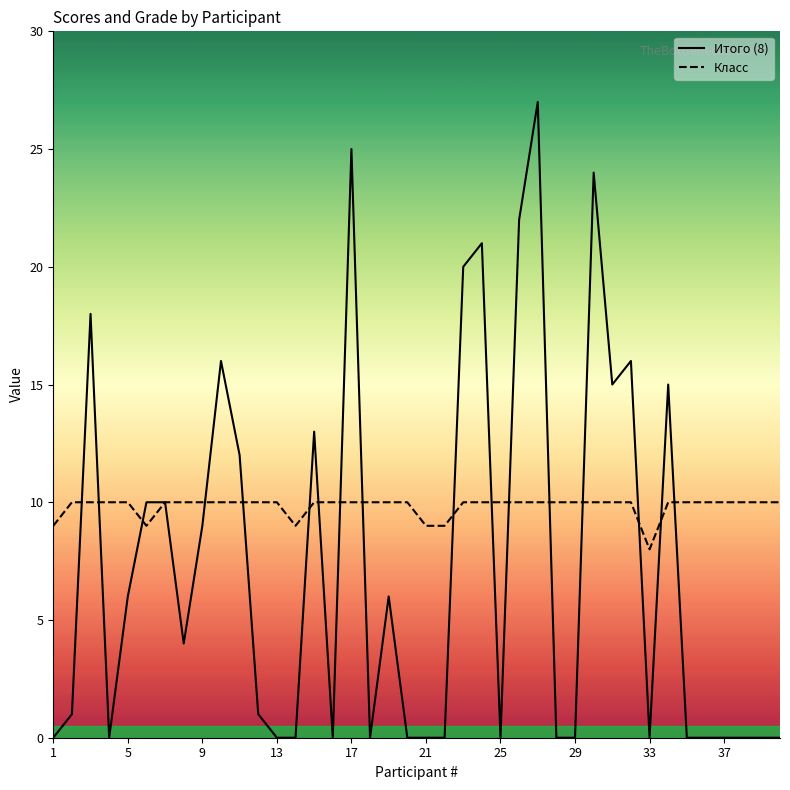

Count the number of data series in this chart.

2